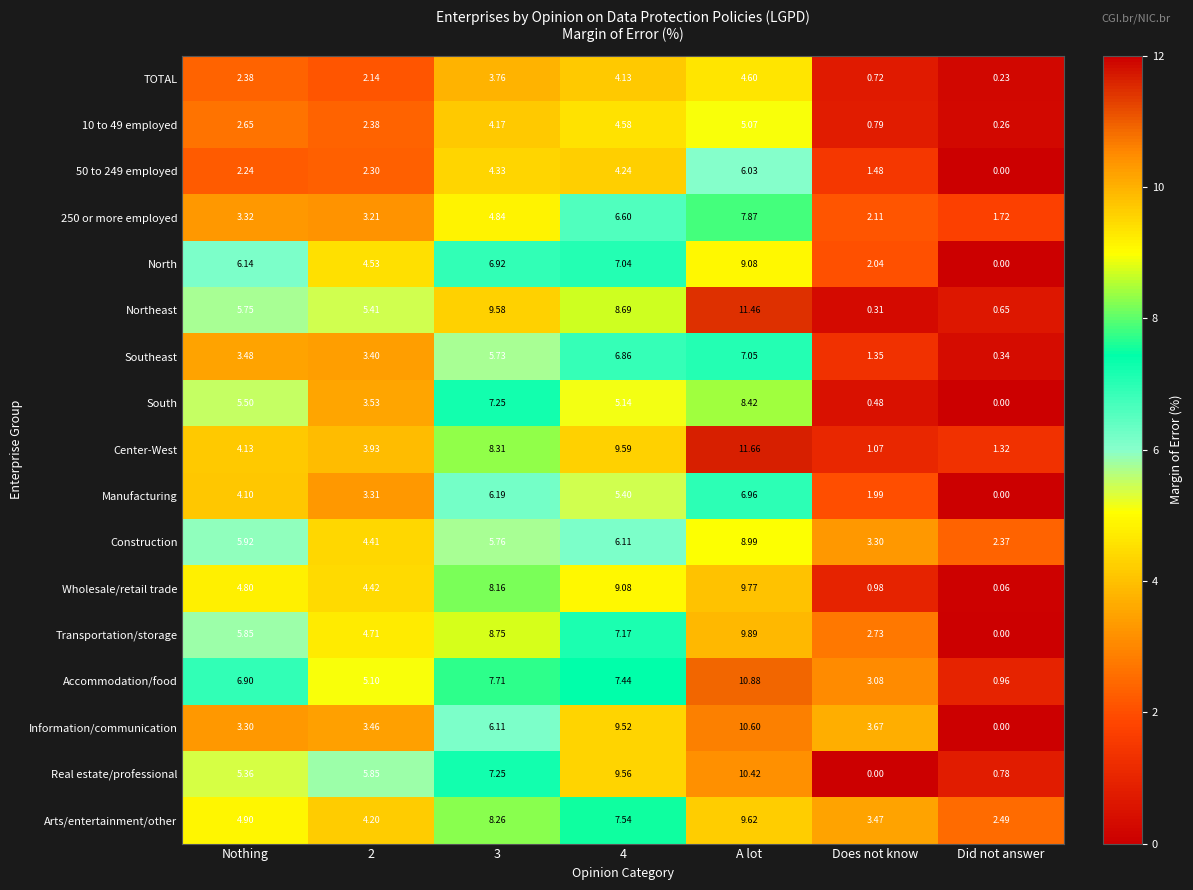

Is the value of 10 to 49 employed at 2 greater than the value of Arts/entertainment/other at A lot?

No